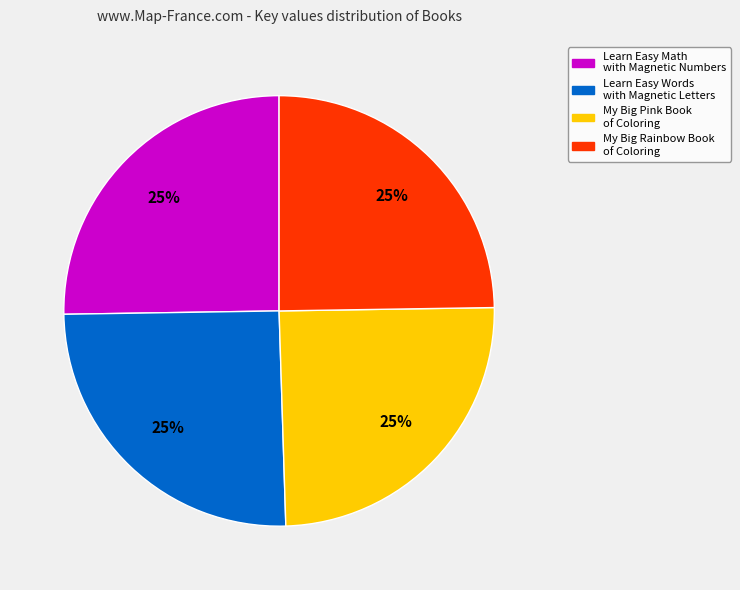

How many slices are in this pie chart?

4